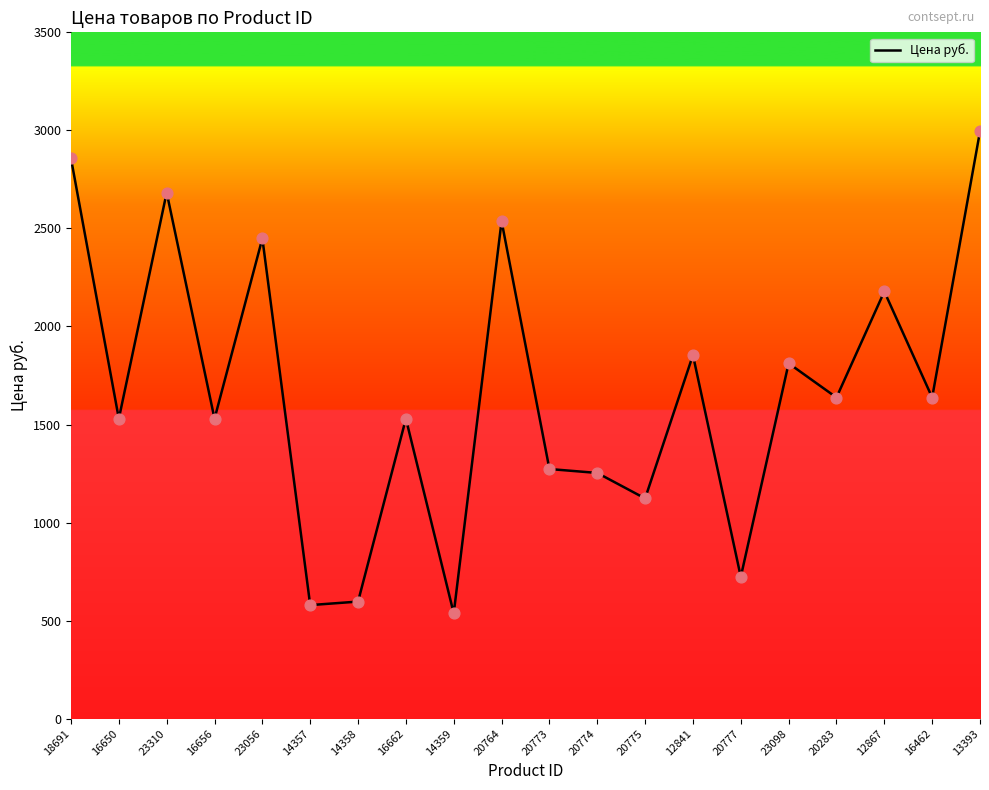

Which has a higher value, 14358 or 20775?

20775